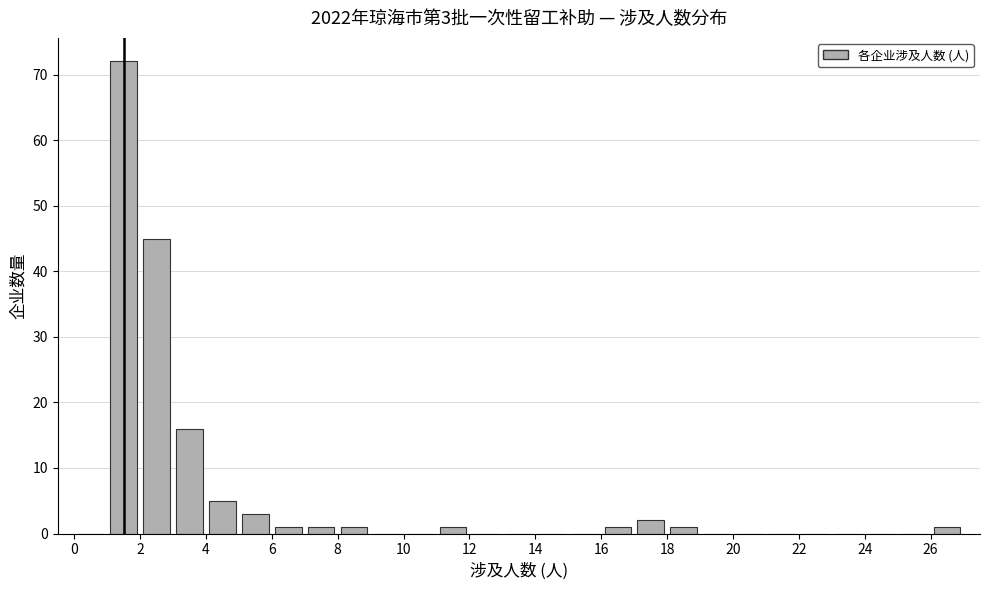

Over which range of the x-axis is the bar tallest?

1 to 2